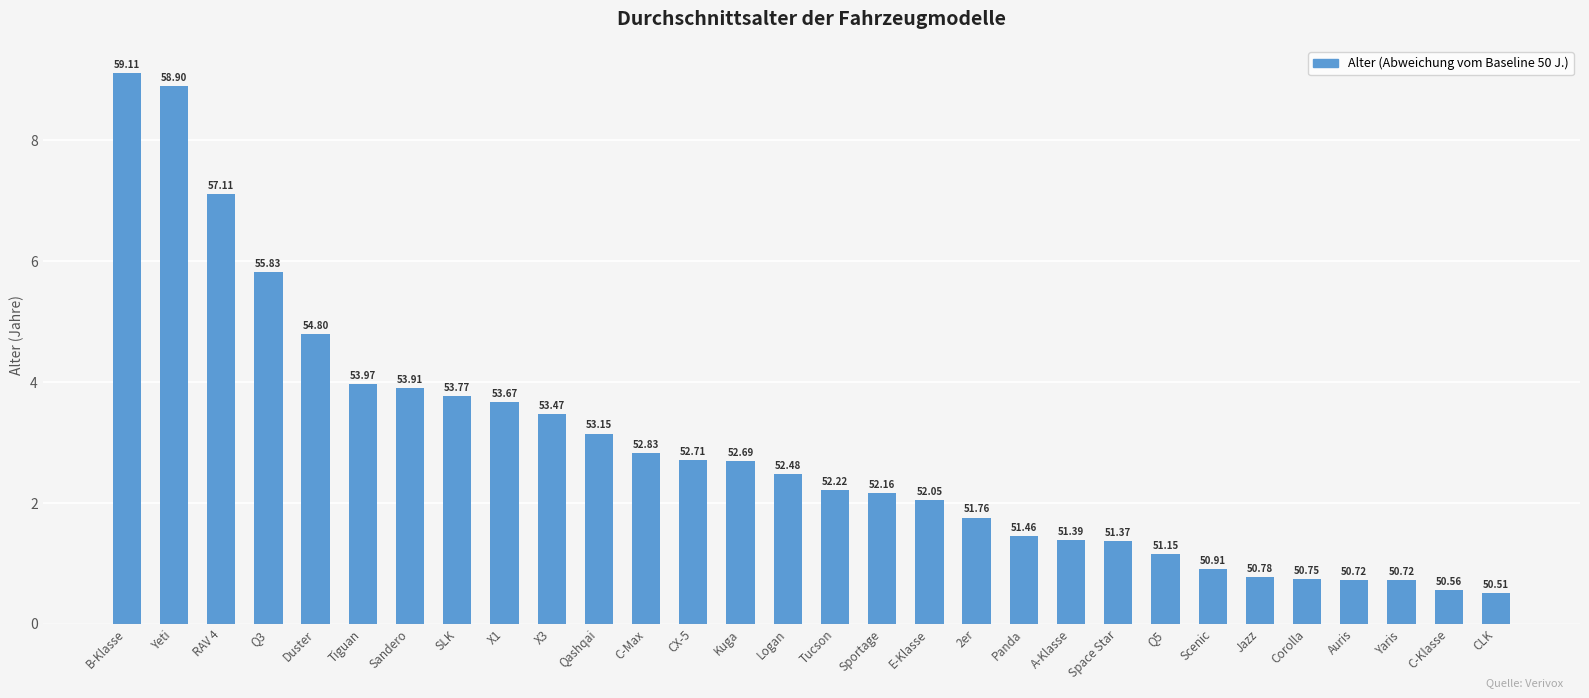

Are the bars horizontal?

No